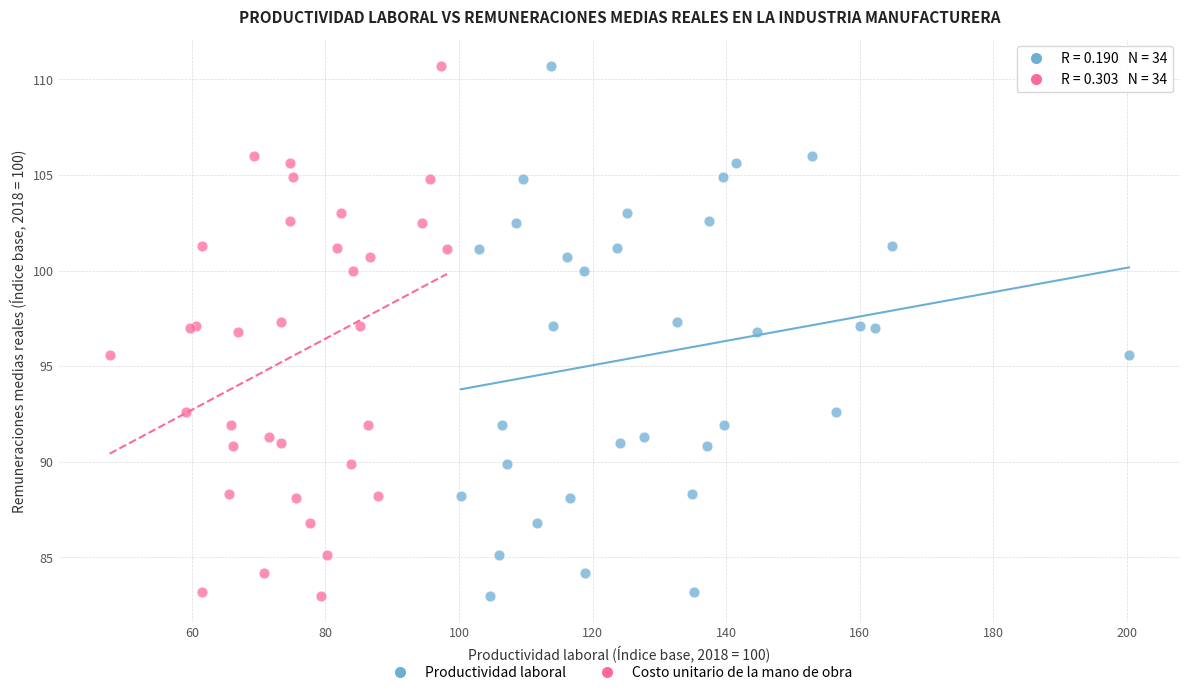

What are all the series names shown in the legend?

Productividad laboral, Costo unitario de la mano de obra